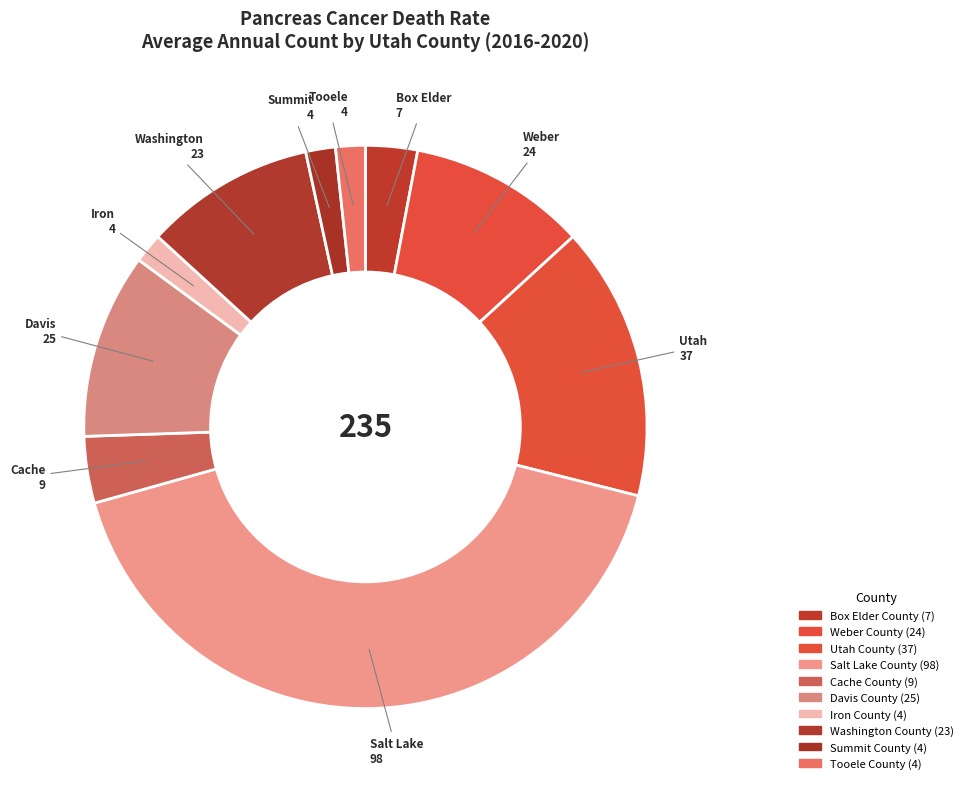

Count the number of slices in the pie.

10